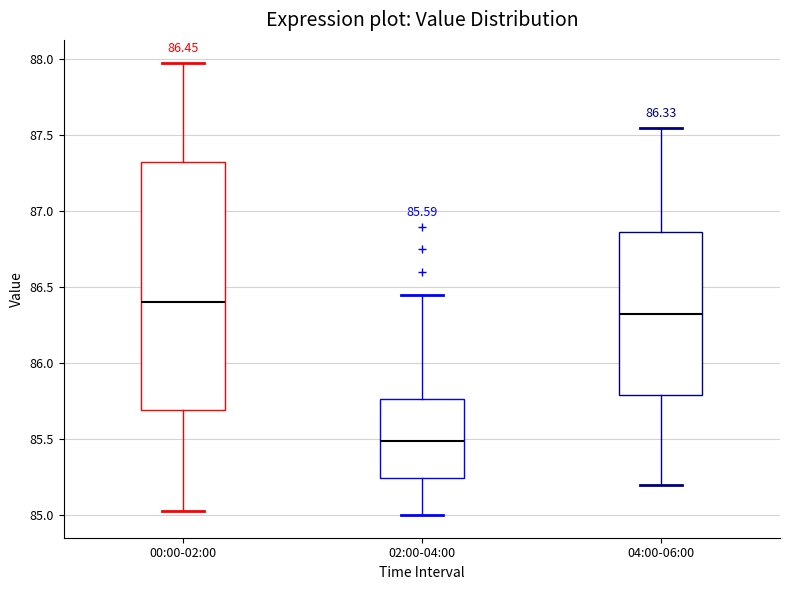

Comparing the boxes themselves (not the whiskers), which one is the tallest?

00:00-02:00